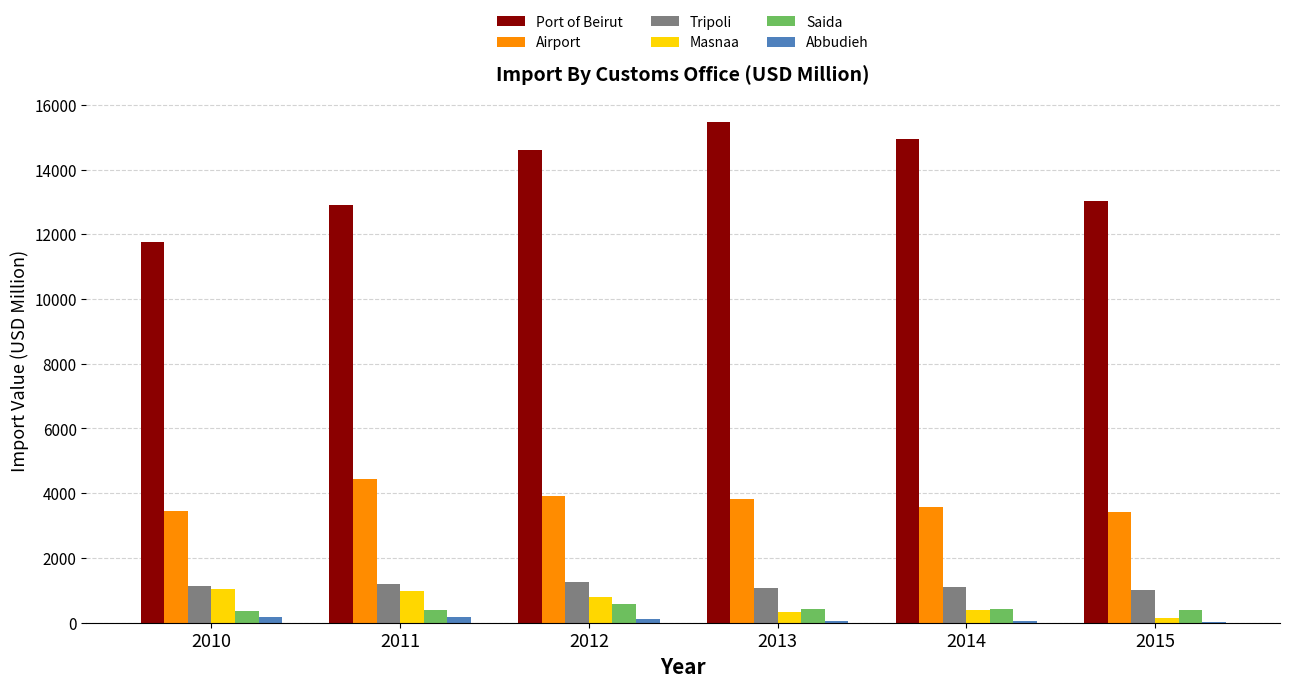

At which label is Saida closest to 463?

2013